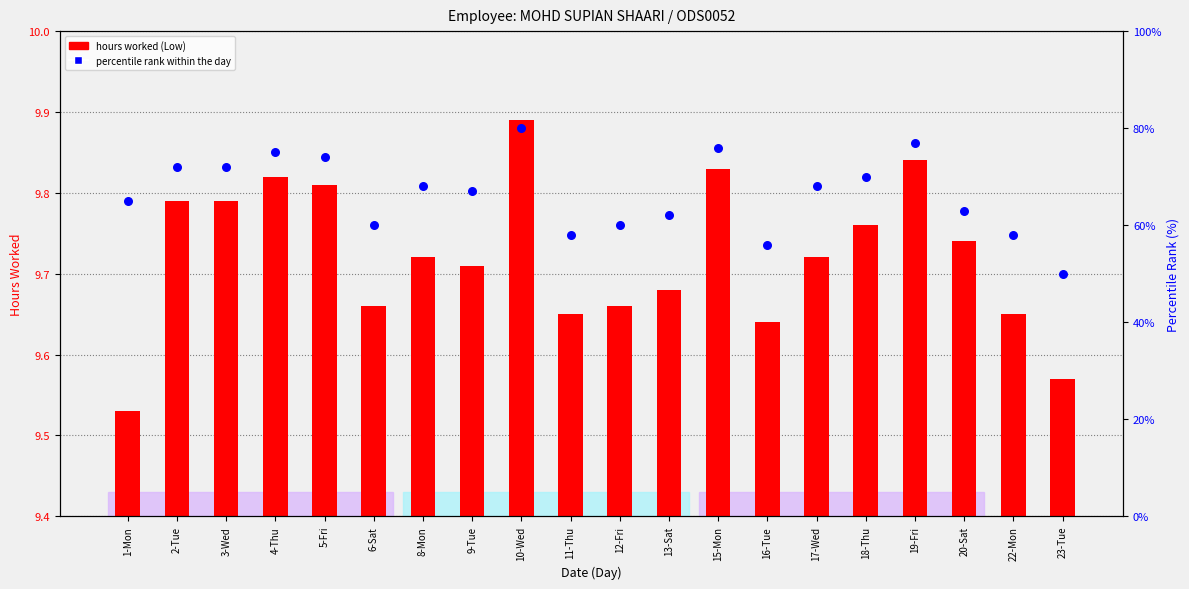

What are all the series names shown in the legend?

hours worked (Low), percentile rank within the day